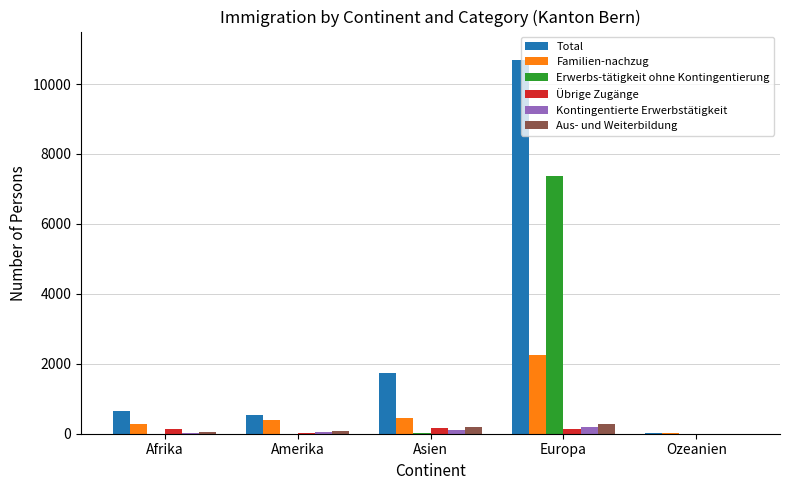

At which label does Familien-nachzug reach its peak?

Europa